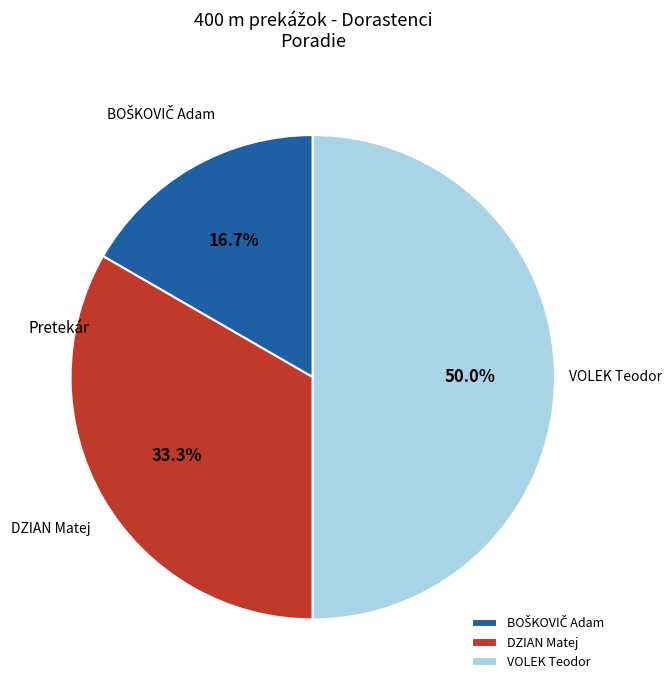

Which category has the biggest portion of the pie?

VOLEK Teodor